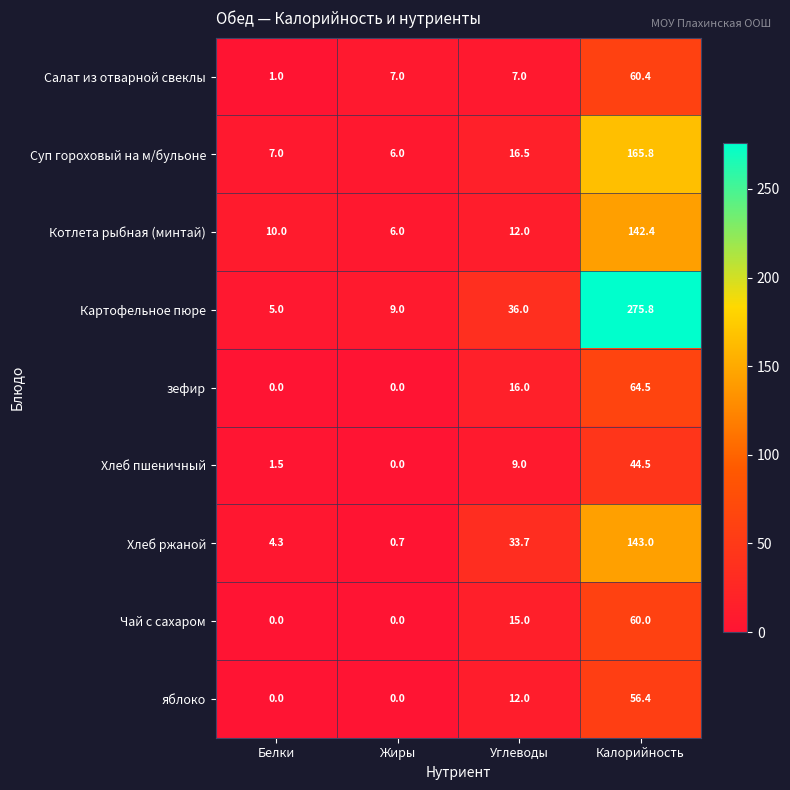

Which category has the highest value in the Хлеб пшеничный series?

Калорийность